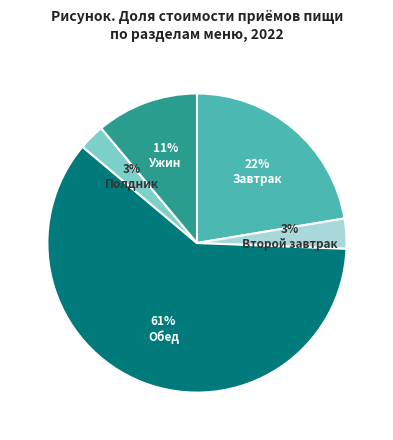

Is there any slice that represents more than half of the pie?

Yes